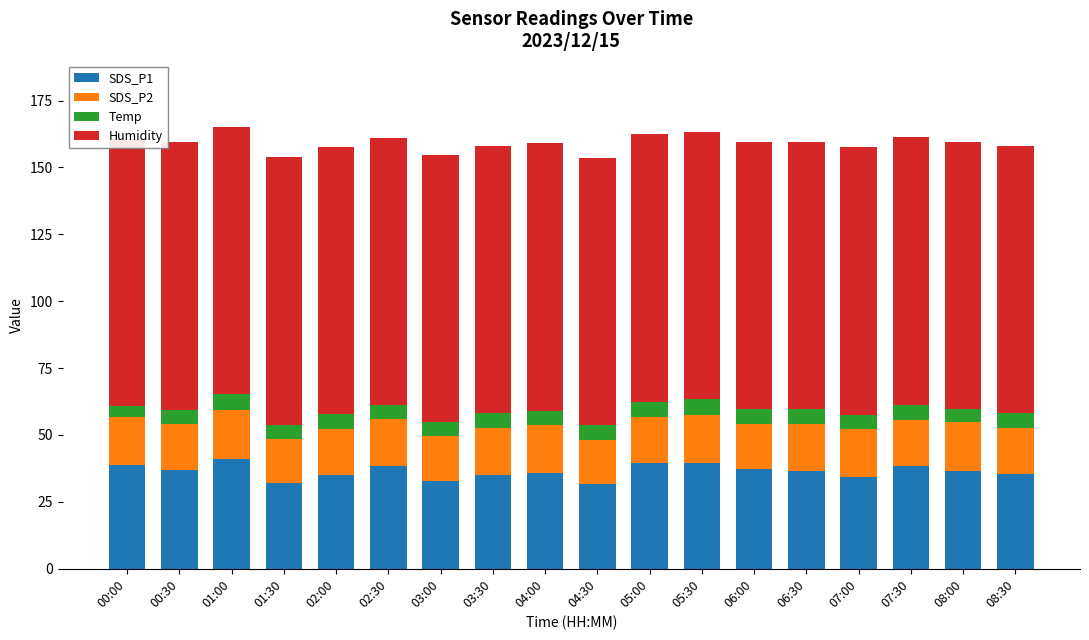

Which series has the largest total across all categories?

Humidity